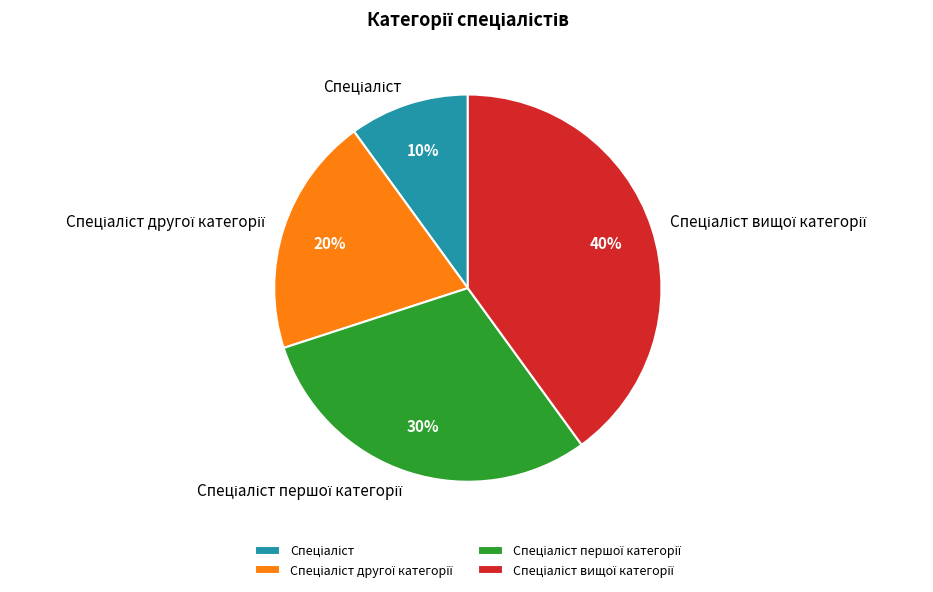

Is there any slice that represents more than half of the pie?

No